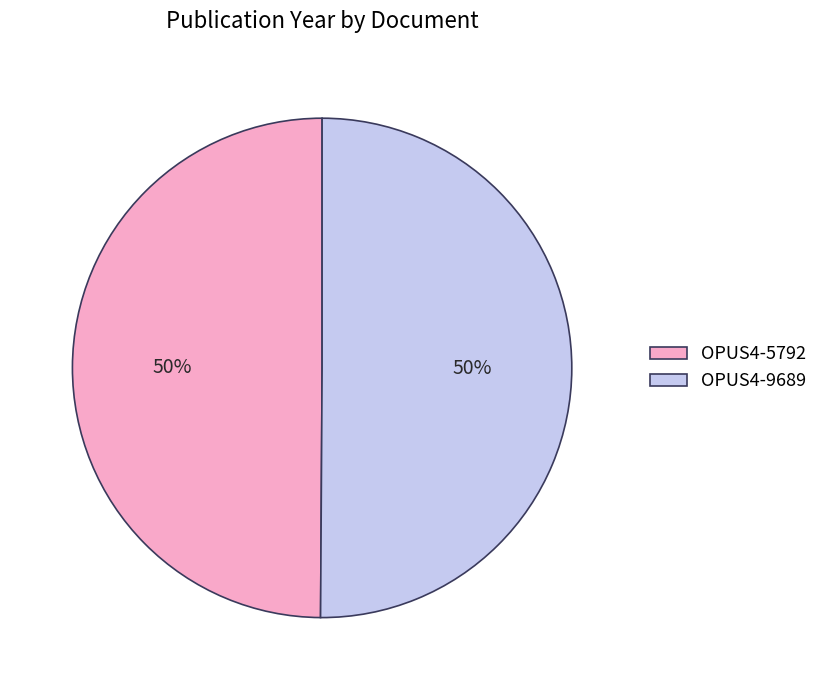

What percentage is the OPUS4-9689 slice, to the nearest percent?

50%